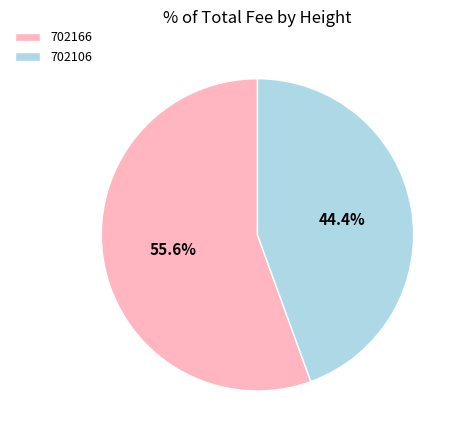

To the nearest percent, what is the average slice percentage?

50%